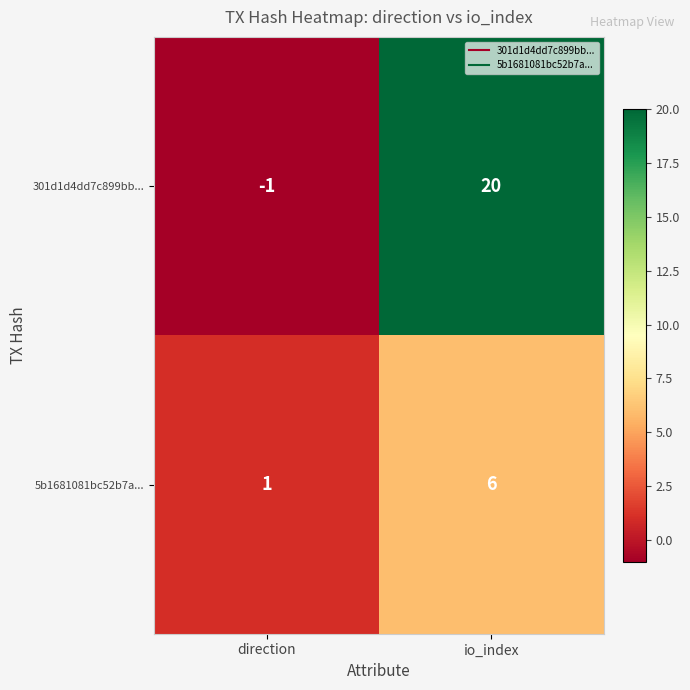

What value does the 301d1d4dd7c899bb... series have at io_index?

20